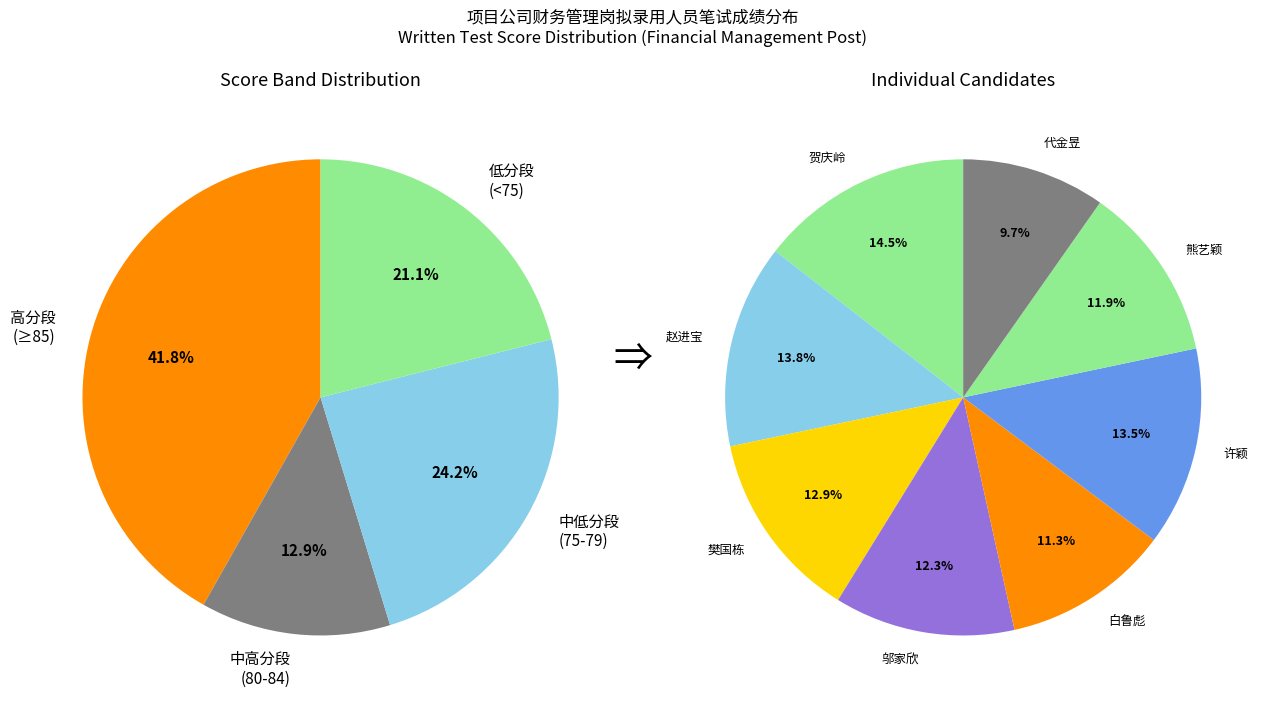

How many slices are in this pie chart?

8